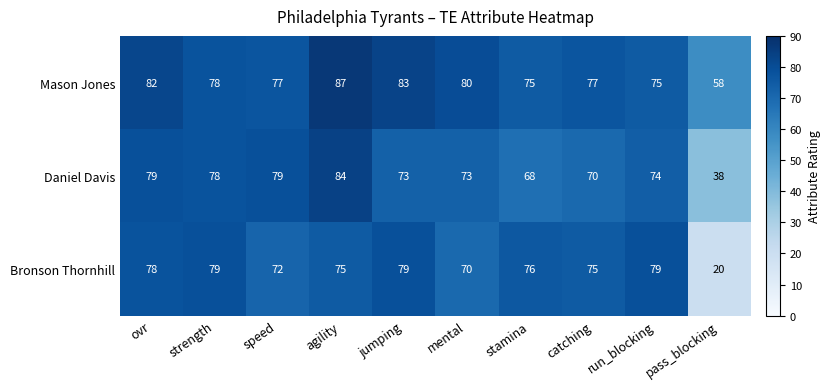

List the series in order of their overall mean, lowest first.

Bronson Thornhill, Daniel Davis, Mason Jones